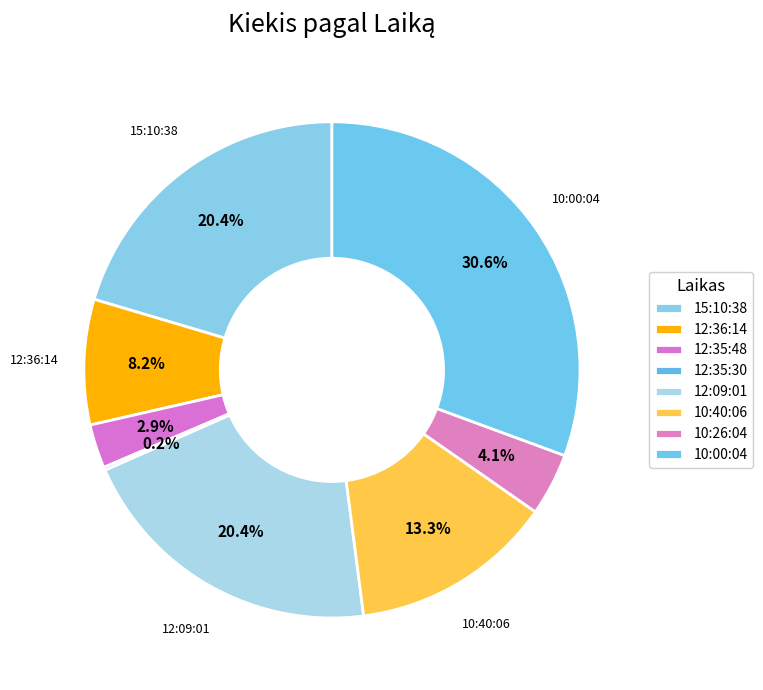

Is there any slice that represents more than half of the pie?

No